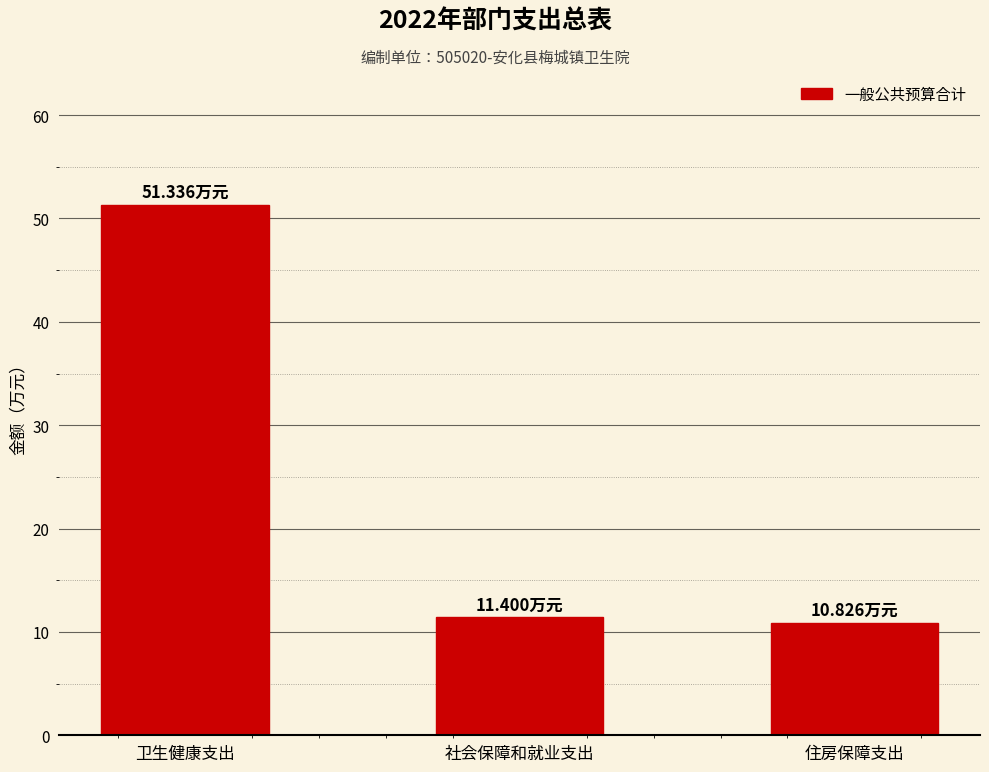

What is the change in value from 卫生健康支出 to 社会保障和就业支出?

-39.9